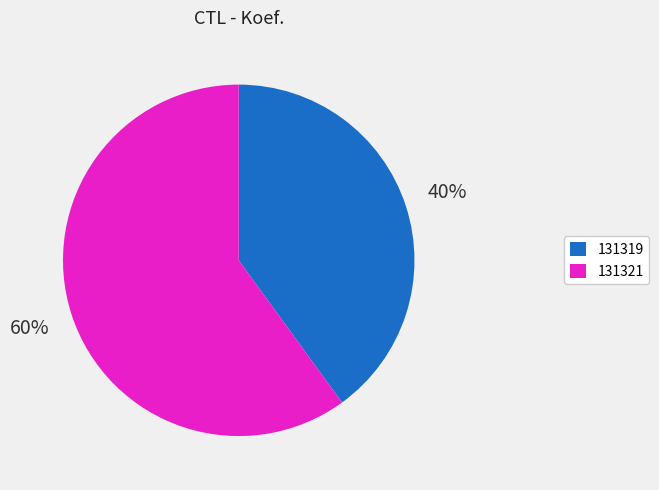

Do 131321 and 131319 together represent more than half of the pie?

Yes